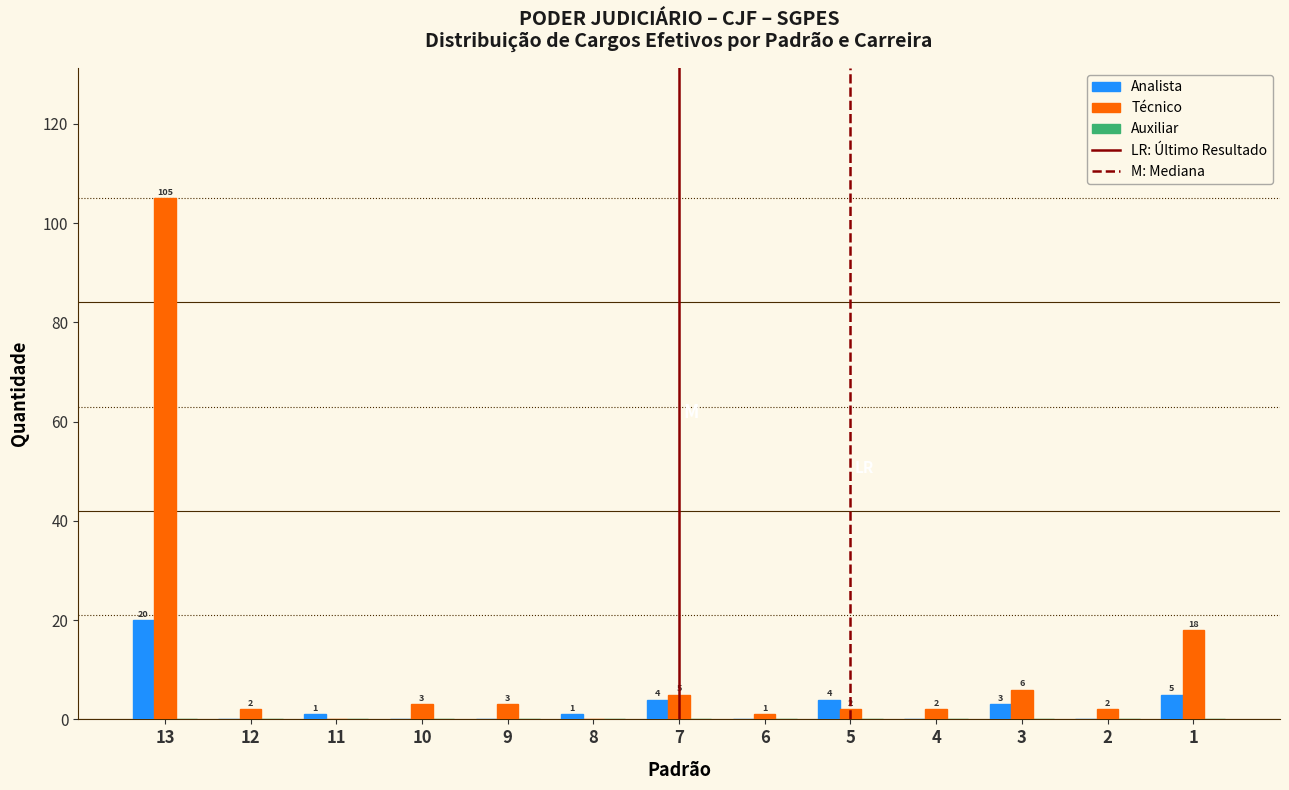

Is it true that Analista equals 0 at 9?

True